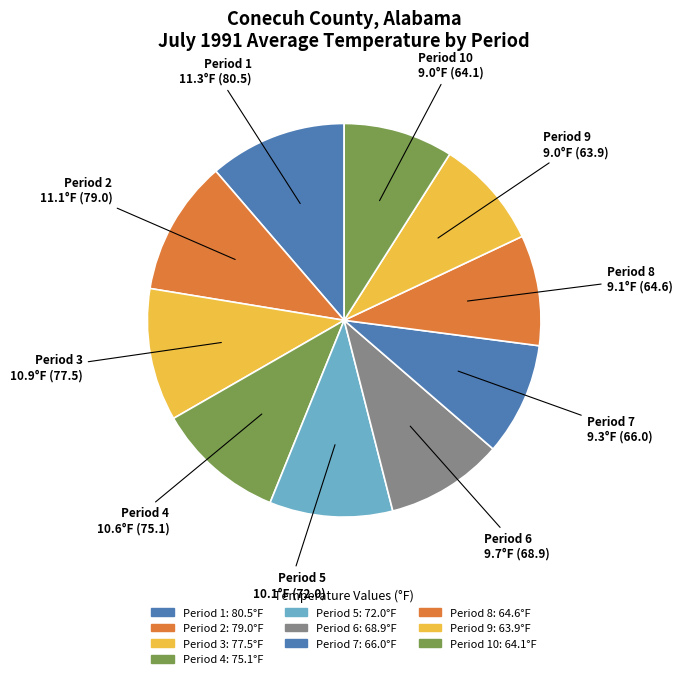

How many segments does this pie chart have?

10